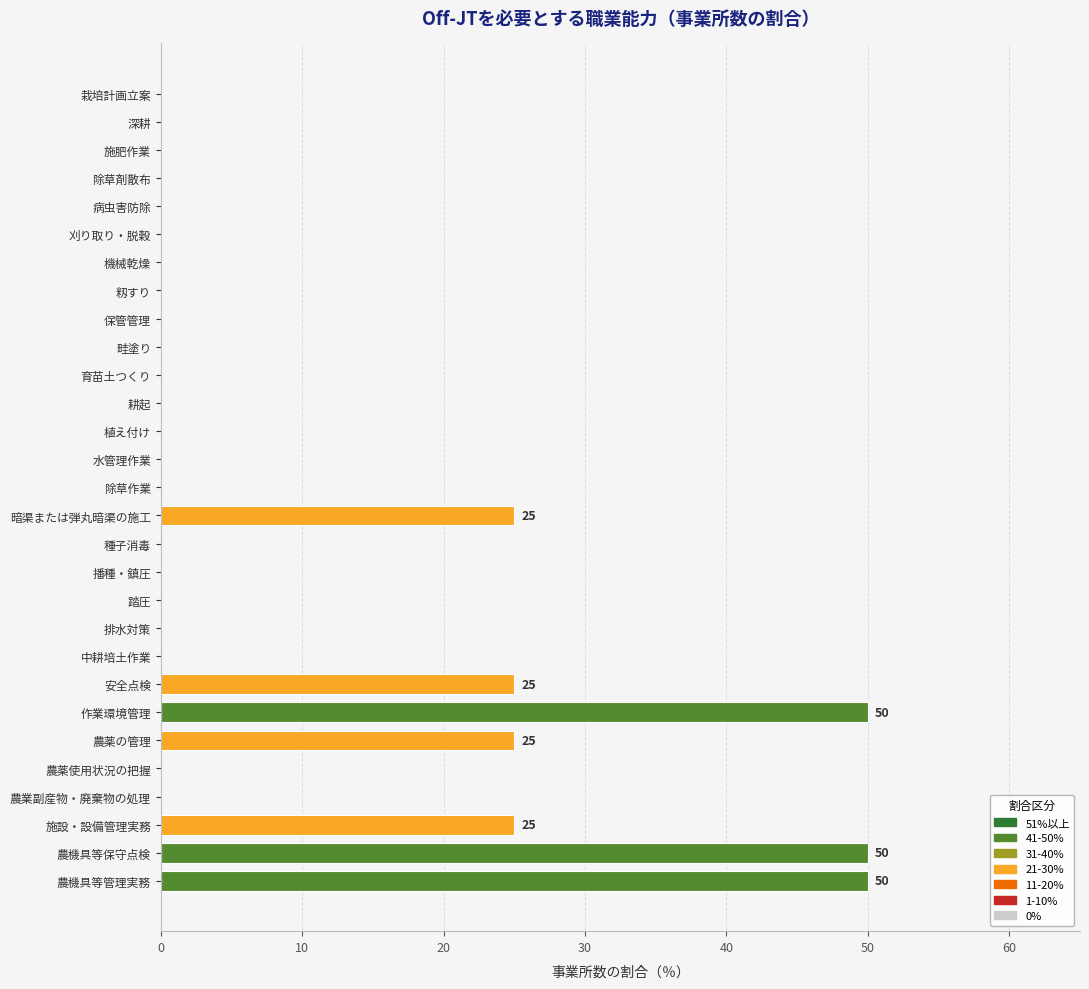

Count the number of data series in this chart.

1